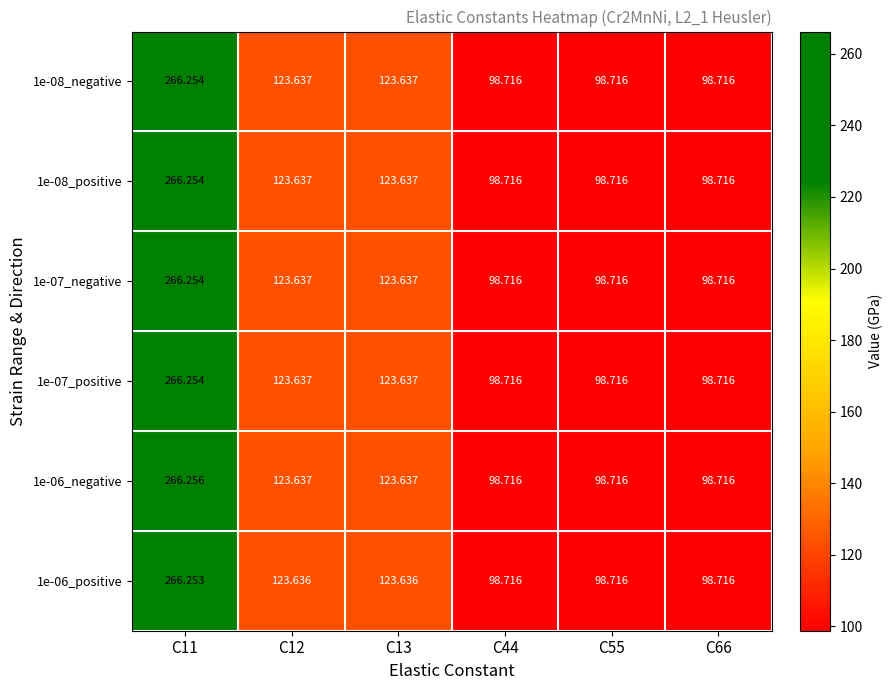

How many categories are shown in the chart?

6